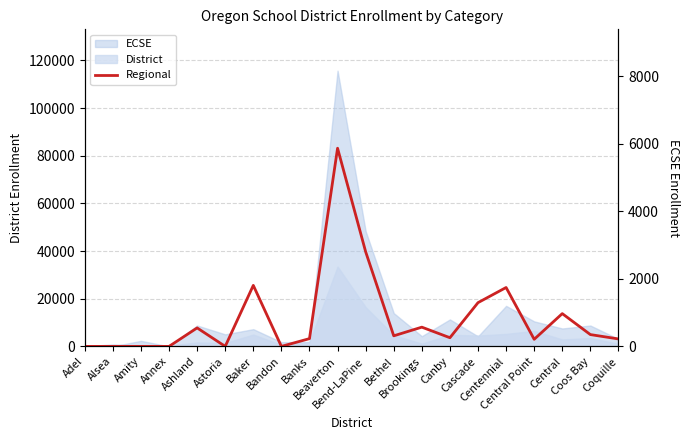

What is the maximum value shown in the chart?

5872